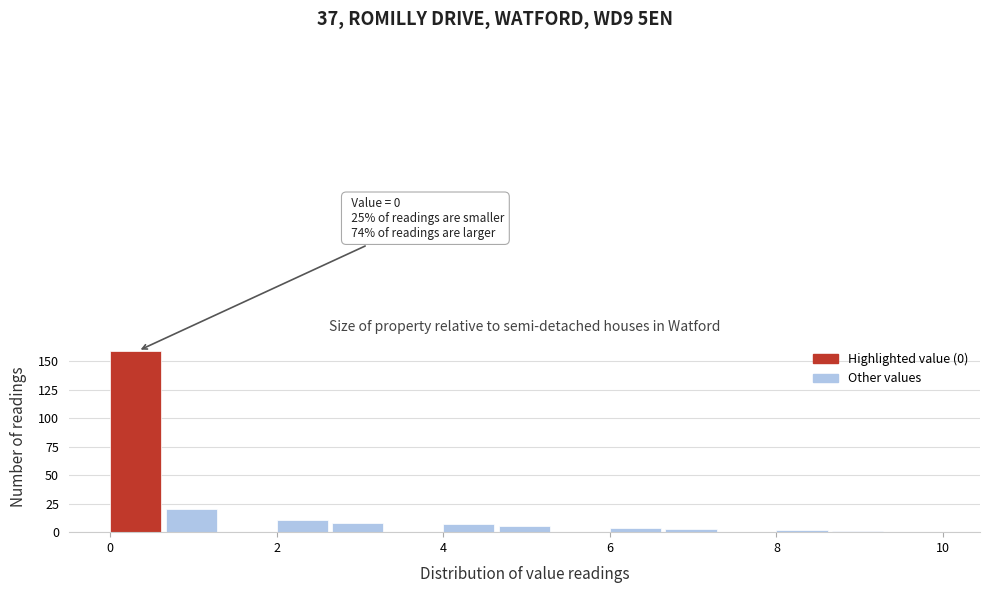

Around what value on the x-axis is the tallest bar? Give the approximate position of its centre, as read against the axis.

0.4